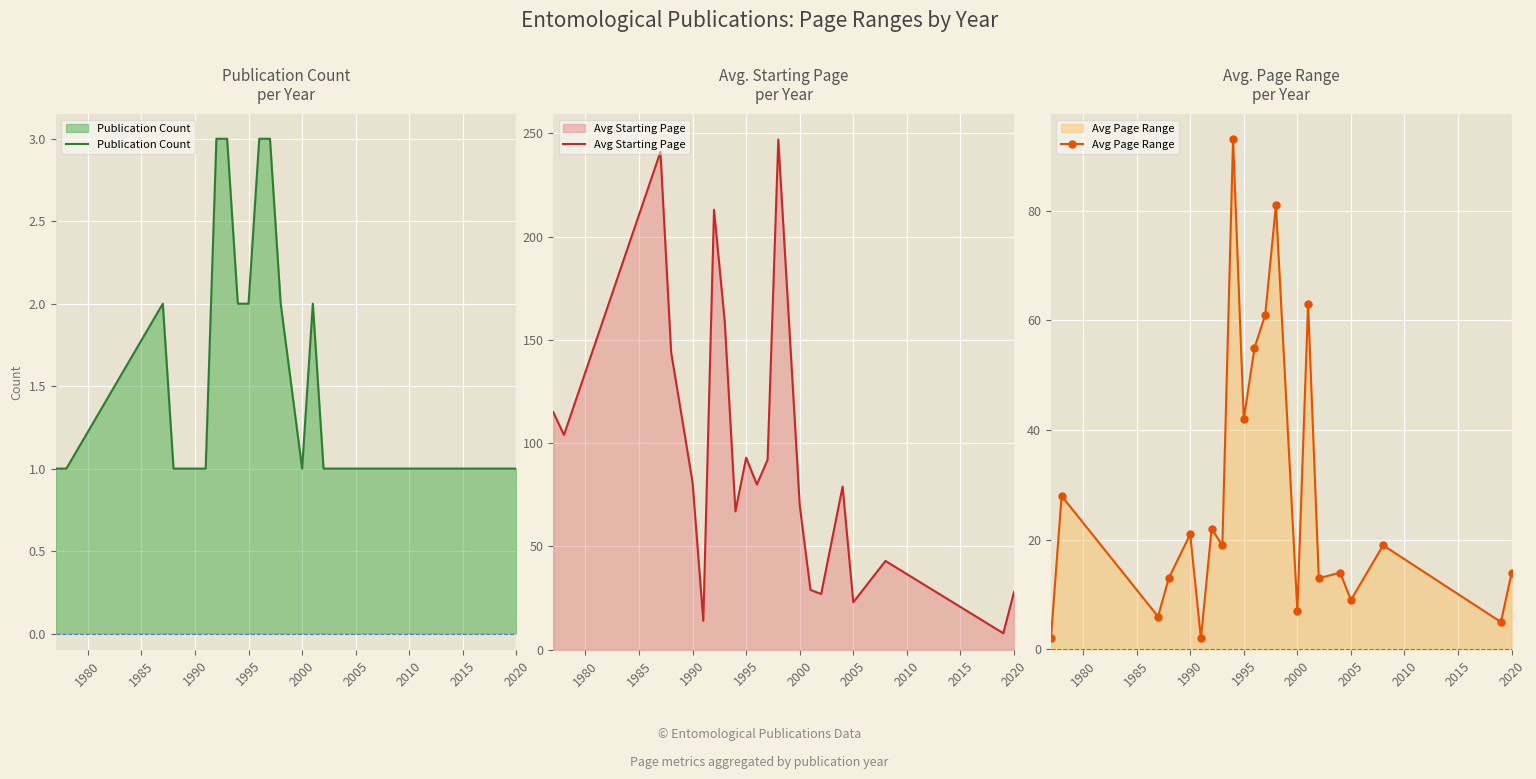

What is the value of the Publication Count point at the 19th from the left?

1